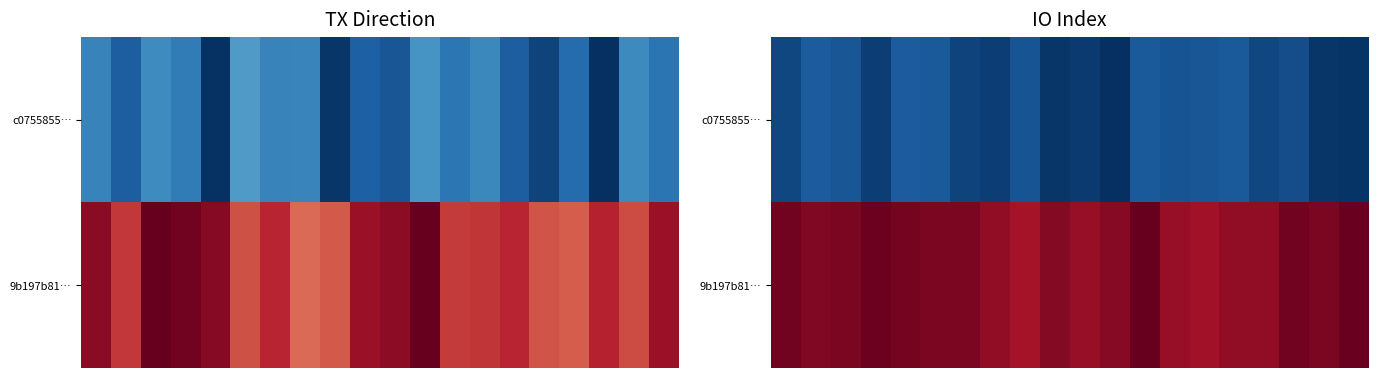

Which series has the largest total across all categories?

9b197b81…